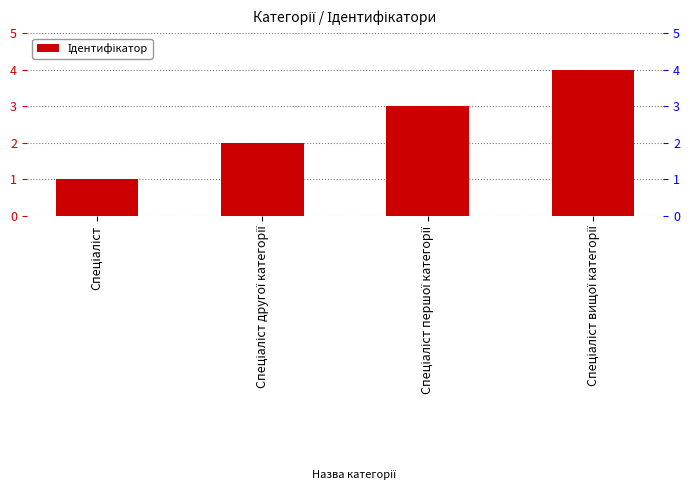

At which category does the chart reach its peak across all series?

Спеціаліст вищої категорії